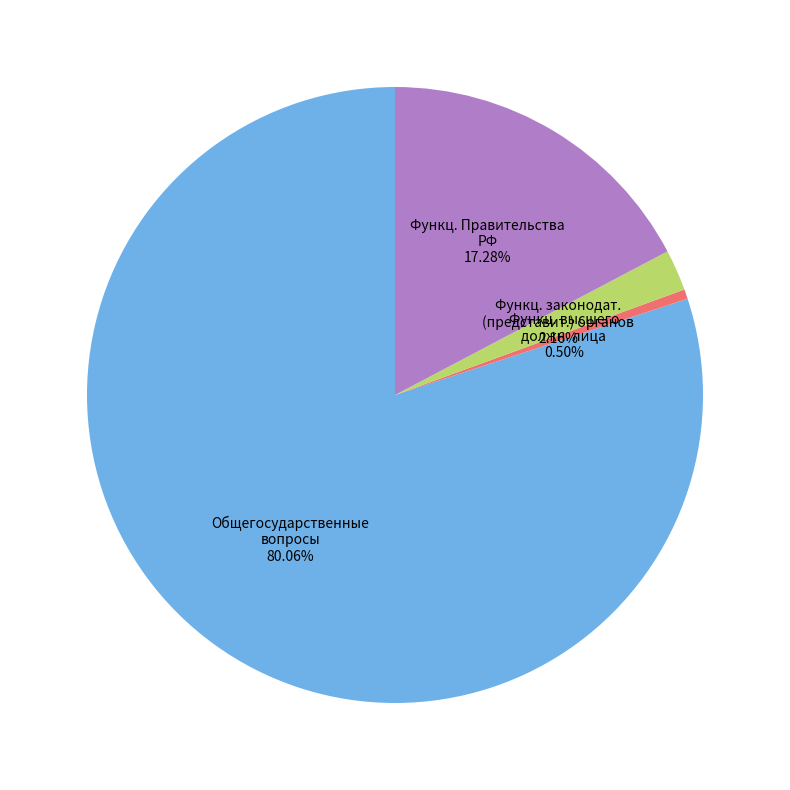

Count the number of slices in the pie.

4